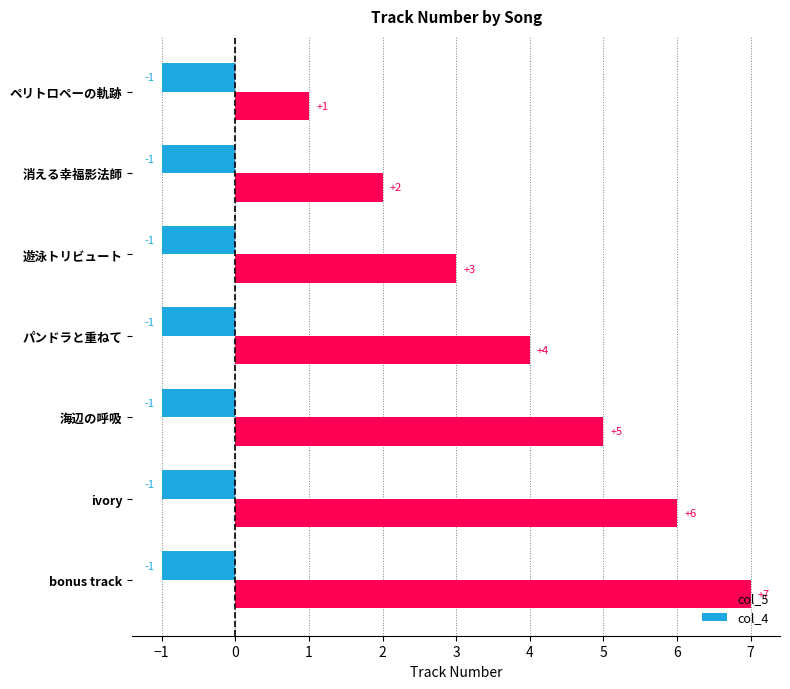

Which label corresponds to the largest value in the chart?

bonus track